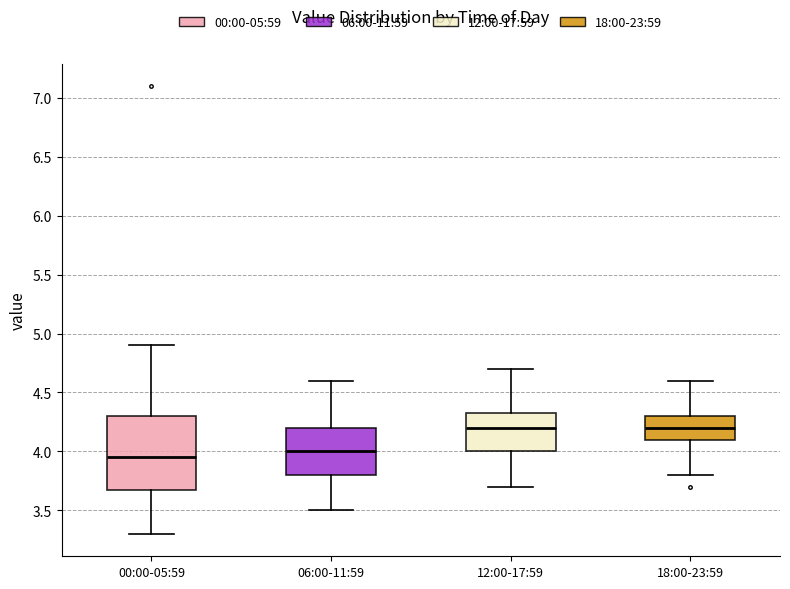

Where does the upper whisker of the box for 00:00-05:59 end on the y-axis? The values are not printed on the chart, so give them approximately, as read against the axis.

4.90